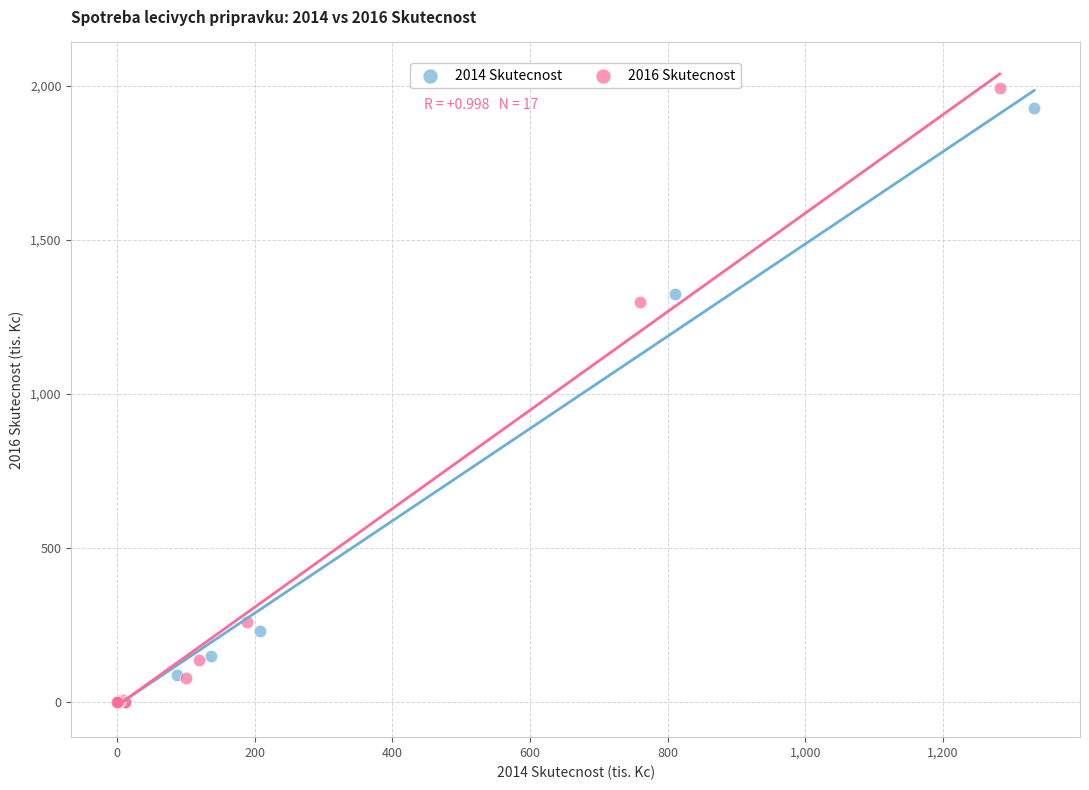

Which series has the largest Y range (max minus min)?

2016 Skutecnost